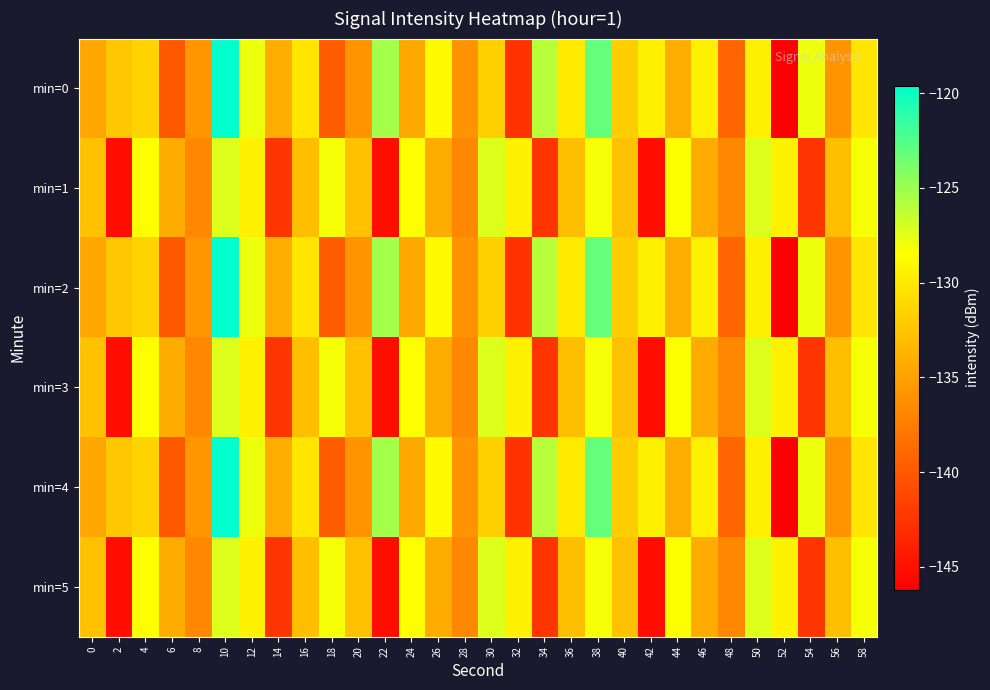

What is the spread (max minus min) of values at 8?

0.9